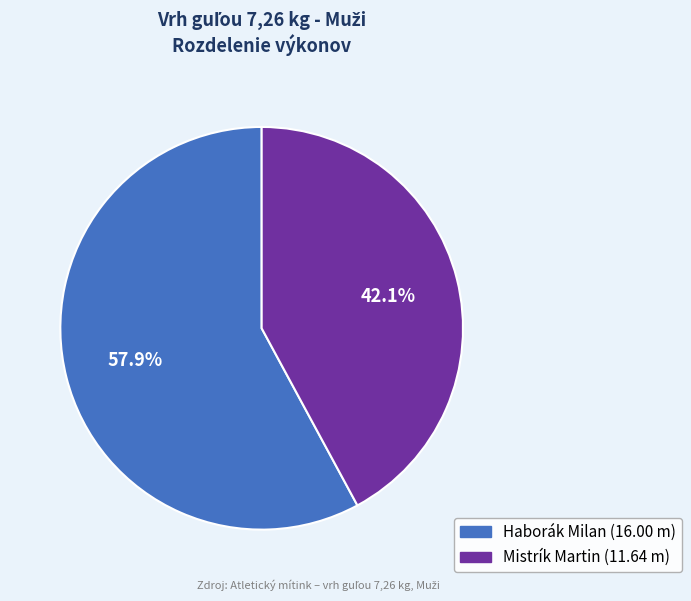

How much of the chart is everything except Mistrík Martin?

57.9%